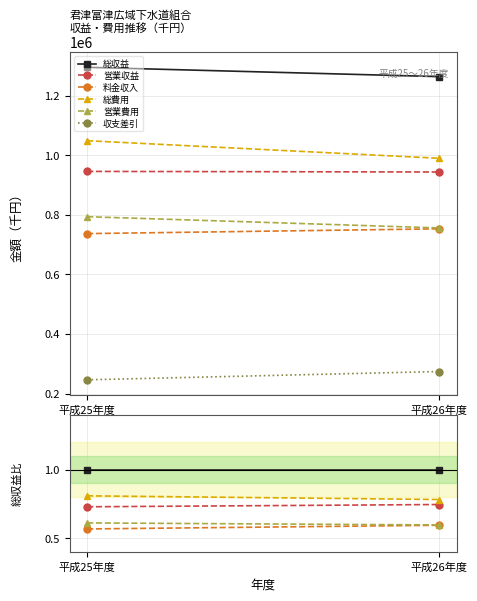

At which label does 営業費用 reach its minimum?

平成26年度